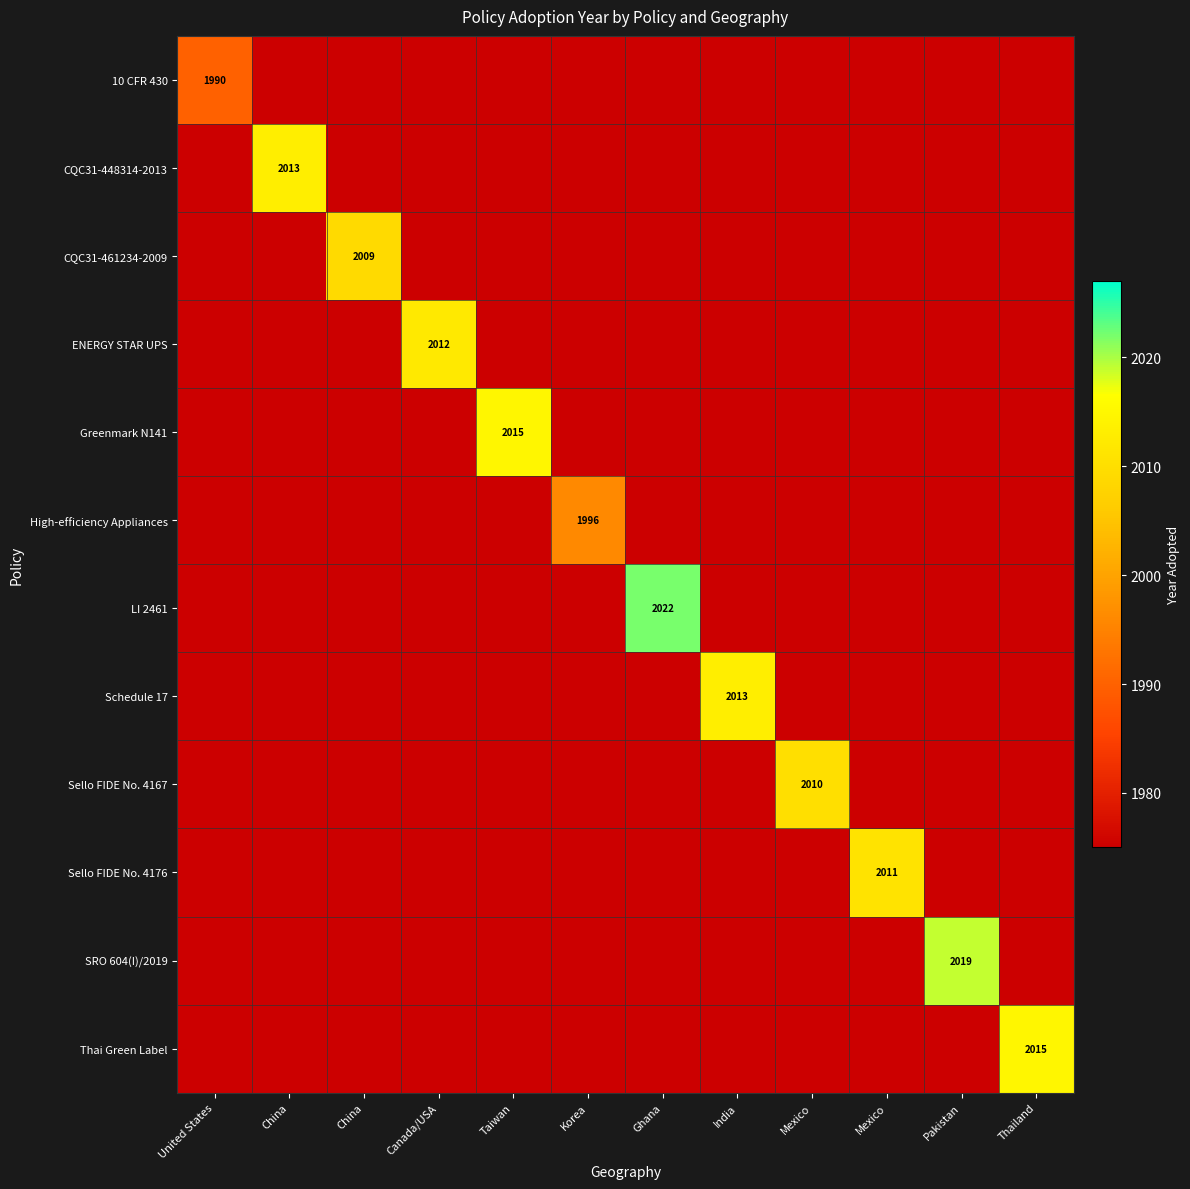

Rank the series at Korea from highest to lowest value.

High-efficiency Appliances, 10 CFR 430, CQC31-448314-2013, CQC31-461234-2009, ENERGY STAR UPS, Greenmark N141, LI 2461, Schedule 17, Sello FIDE No. 4167, Sello FIDE No. 4176, SRO 604(I)/2019, Thai Green Label